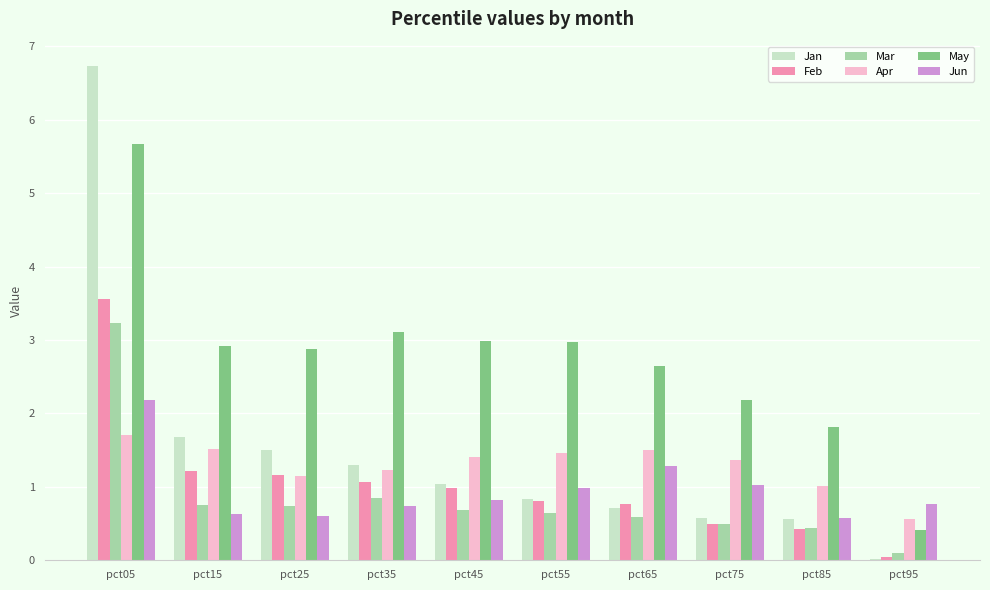

What are all the series names shown in the legend?

Jan, Feb, Mar, Apr, May, Jun